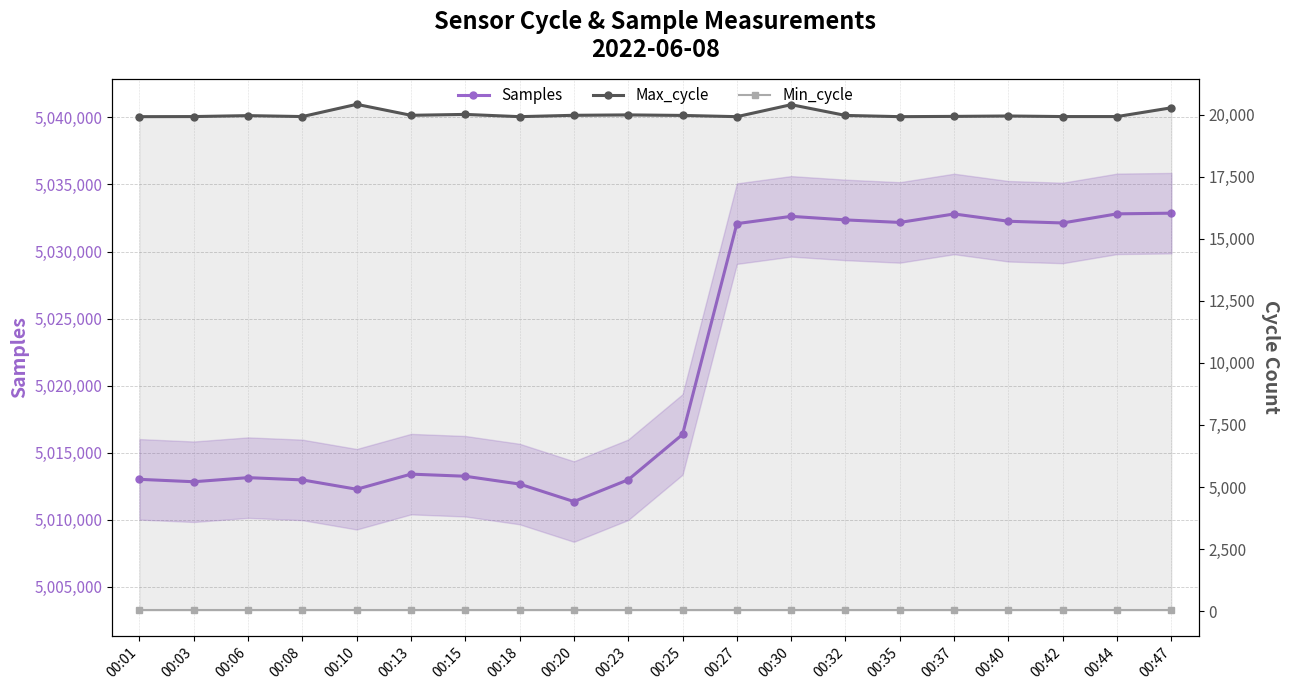

Reading left to right, what are all the values shown in this chart?

Samples: 00:01=5013018	00:03=5012838	00:06=5013144	00:08=5012975	00:10=5012279	00:13=5013406	00:15=5013248	00:18=5012666	00:20=5011361	00:23=5012989	00:25=5016365	00:27=5032077	00:30=5032620	00:32=5032355	00:35=5032167	00:37=5032798	00:40=5032255	00:42=5032128	00:44=5032807	00:47=5032857
Max_cycle: 00:01=19921	00:03=19925	00:06=19963	00:08=19925	00:10=20418	00:13=19976	00:15=20012	00:18=19921	00:20=19976	00:23=19992	00:25=19971	00:27=19921	00:30=20404	00:32=19971	00:35=19921	00:37=19932	00:40=19948	00:42=19925	00:44=19925	00:47=20279
Min_cycle: 00:01=28	00:03=28	00:06=28	00:08=28	00:10=28	00:13=28	00:15=28	00:18=28	00:20=28	00:23=28	00:25=28	00:27=28	00:30=28	00:32=28	00:35=28	00:37=28	00:40=28	00:42=28	00:44=28	00:47=28